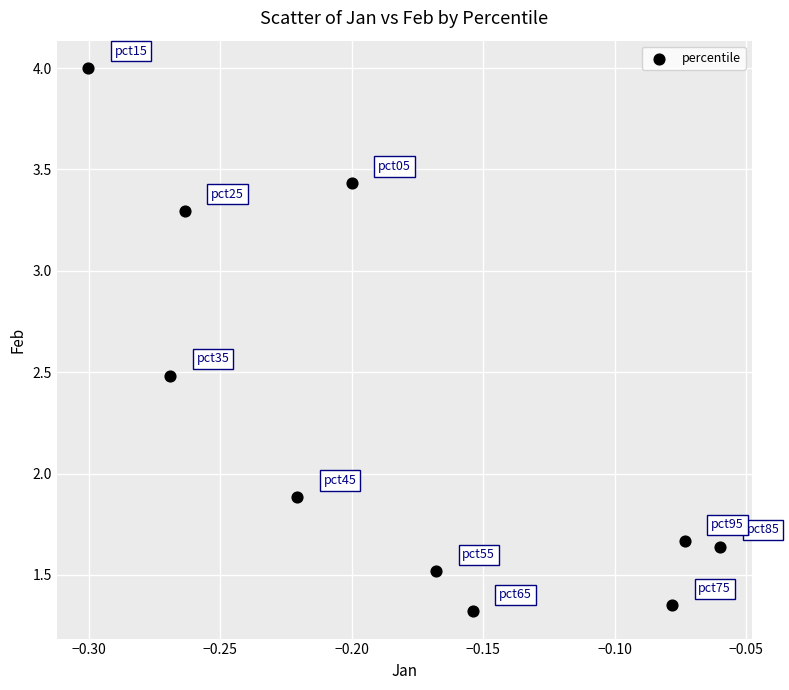

What is the average Y value?

2.3